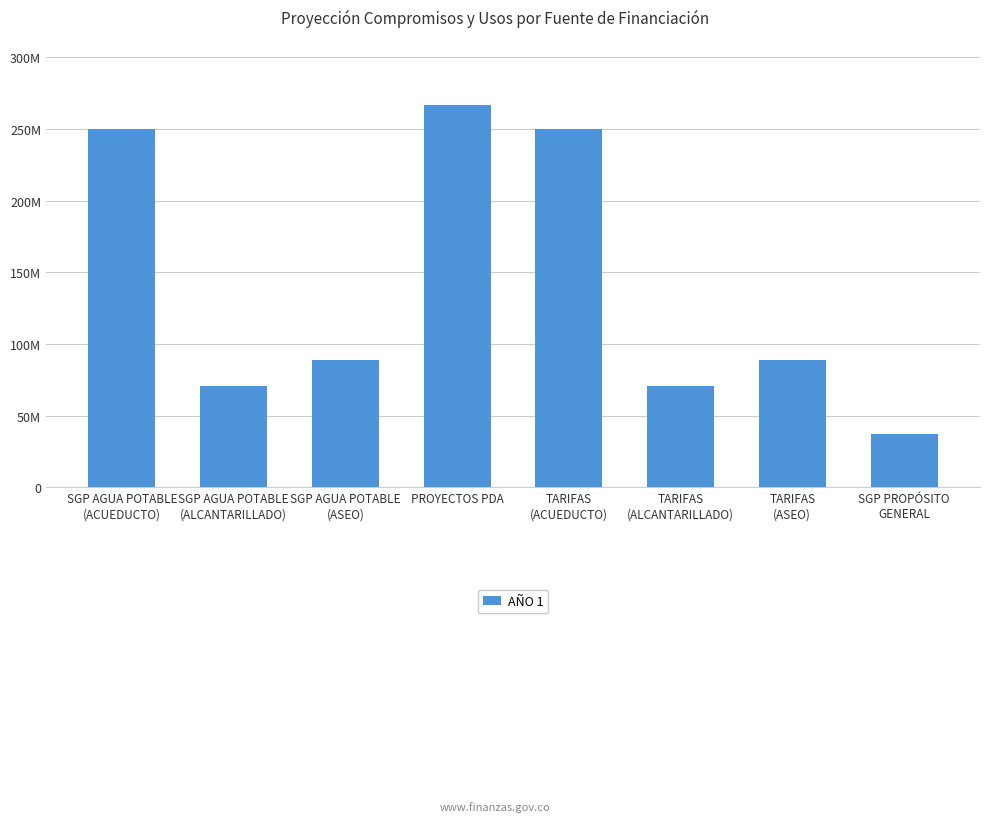

True or false: the data shows 266462157 at PROYECTOS PDA.

True